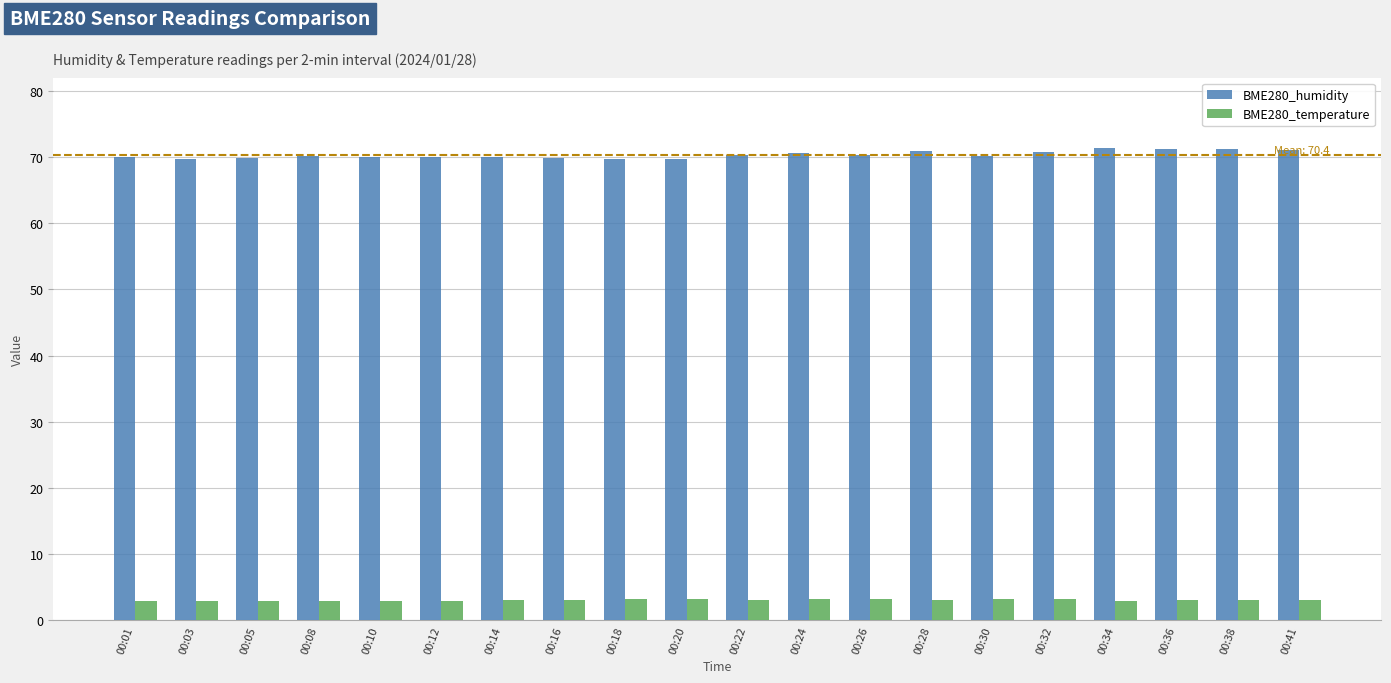

What is the minimum value shown in the chart?

2.9